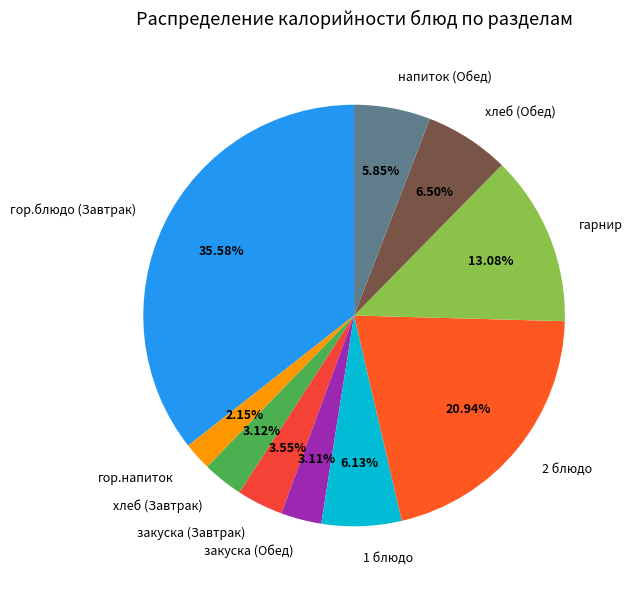

Between напиток (Обед) and хлеб (Завтрак), which is larger?

напиток (Обед)